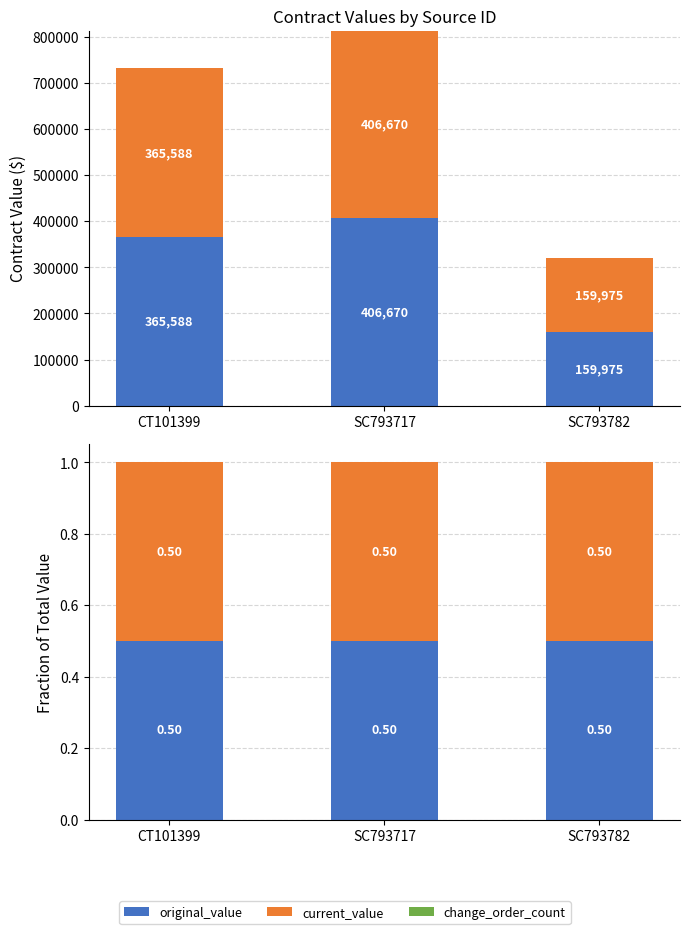

What is the label of the 1st bar from the left?

CT101399